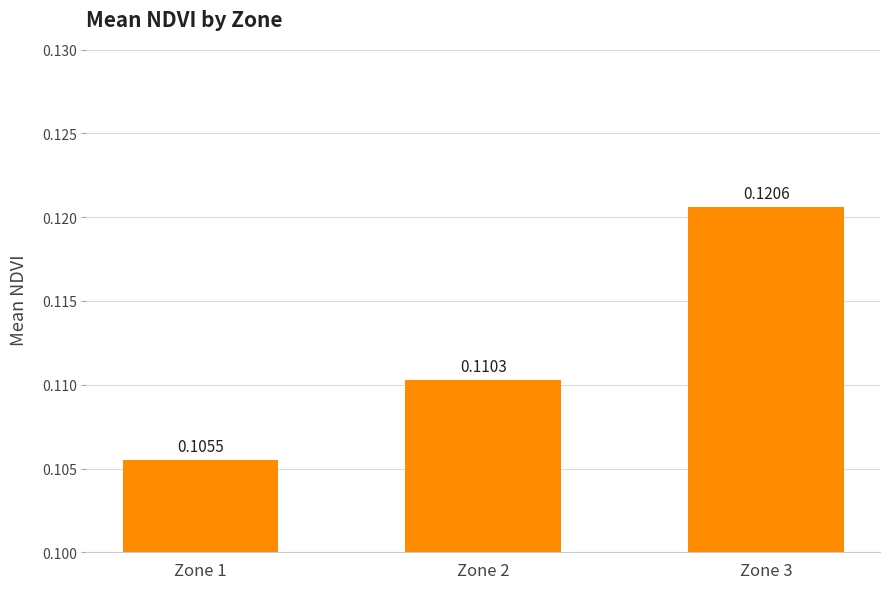

List the labels in order of value, smallest first.

Zone 1, Zone 2, Zone 3